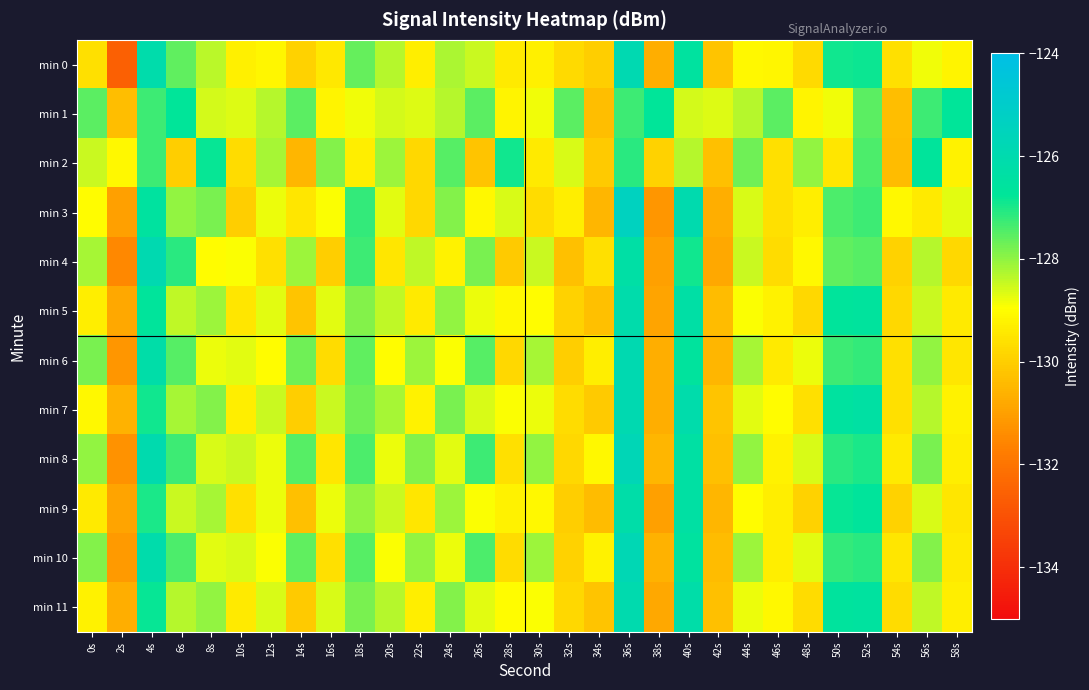

Between 58s and 16s, which is larger?

58s